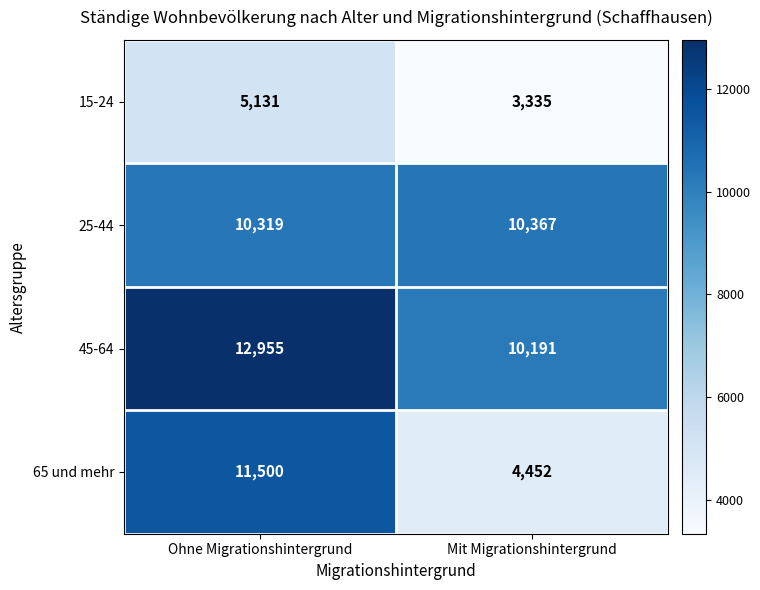

What value does the 65 und mehr series have at Mit Migrationshintergrund, to the nearest 50?

4450